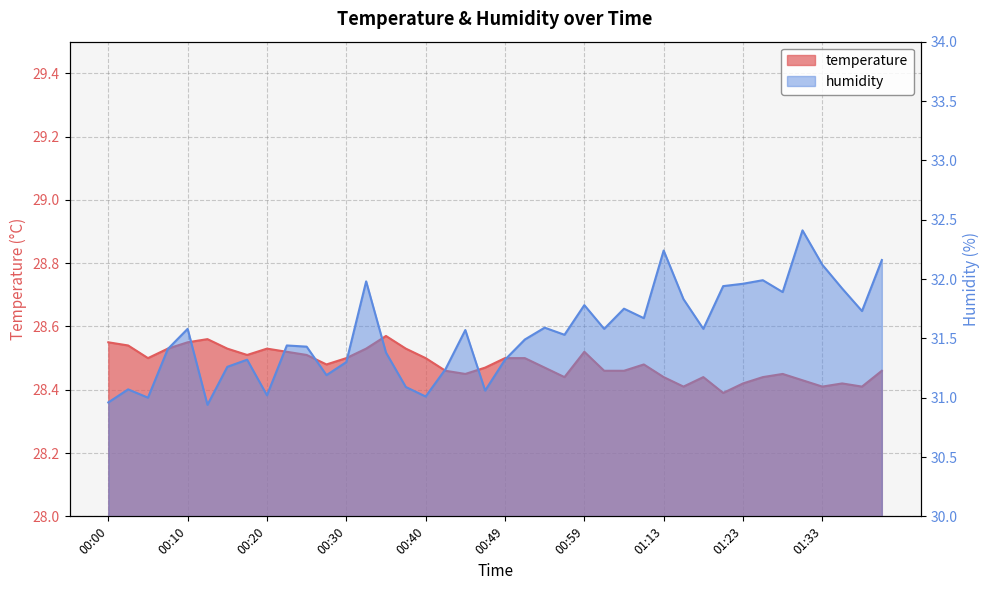

Is the value of temperature at 00:13 greater than the value of humidity at 00:30?

No